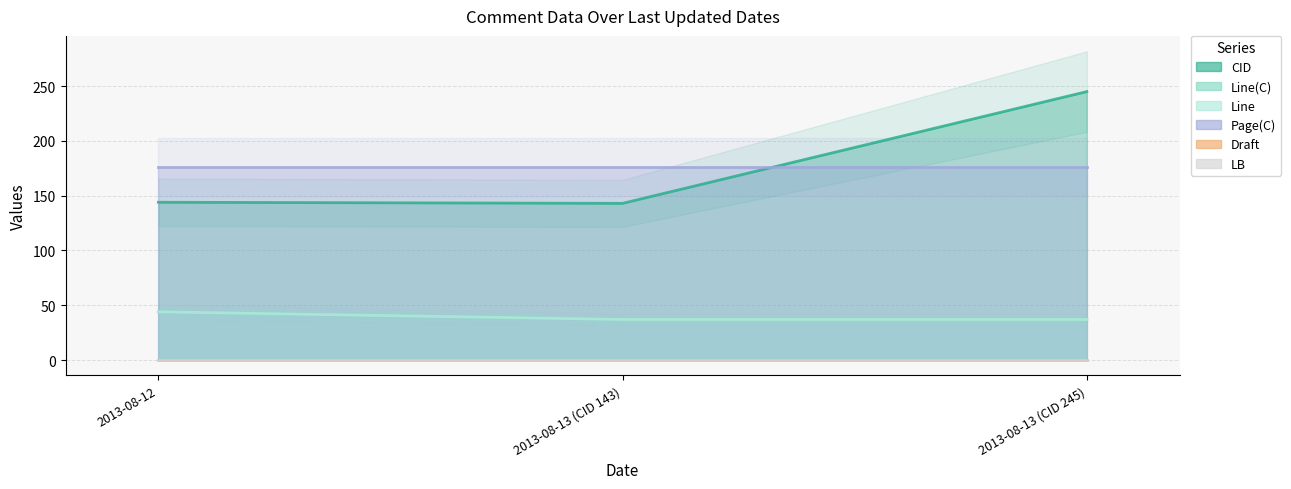

Between 2013-08-12 and 2013-08-13 (CID 245), which is larger?

2013-08-13 (CID 245)